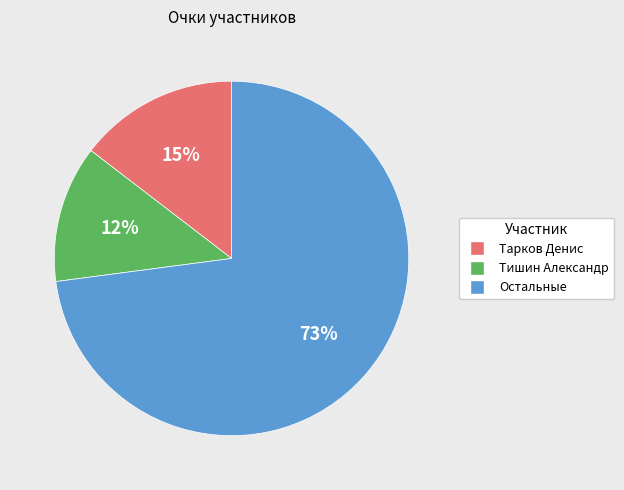

Is there a majority slice in this chart?

Yes